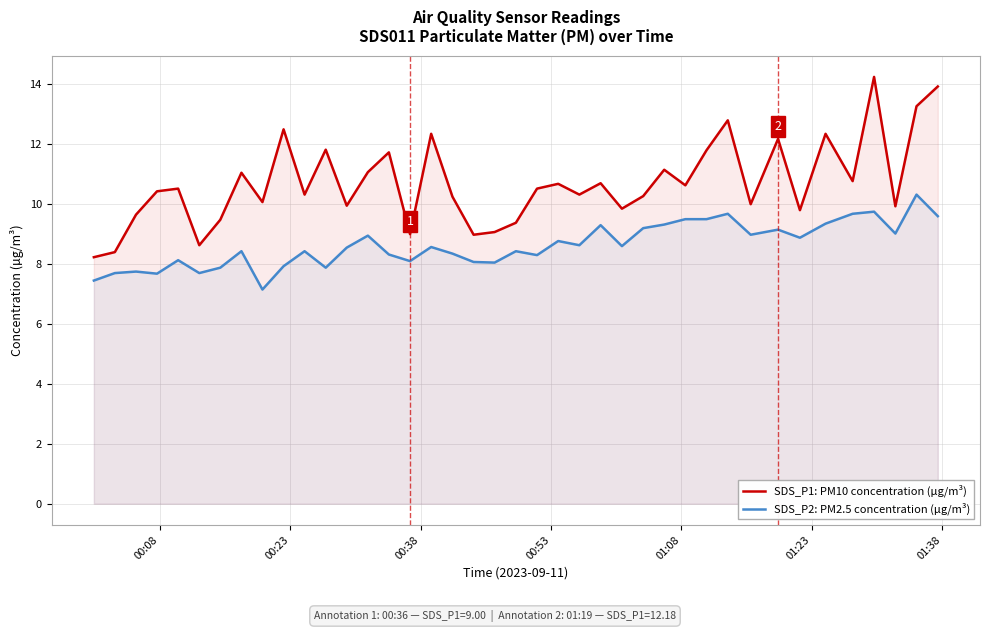

What is the average value of the SDS_P1: PM10 concentration (µg/m³) series?

10.7